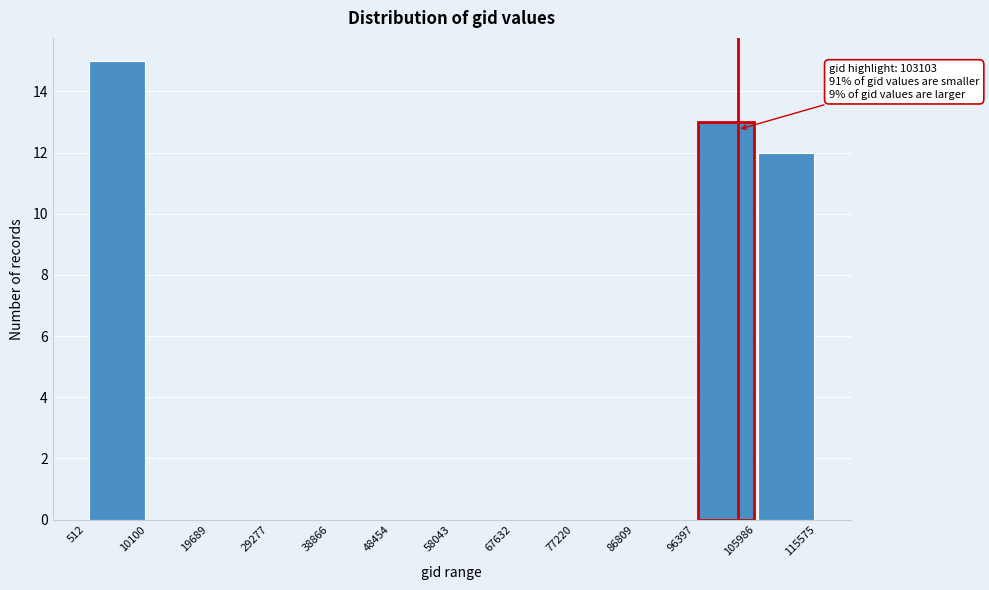

Over which range of the x-axis is the bar tallest?

512 to 10100